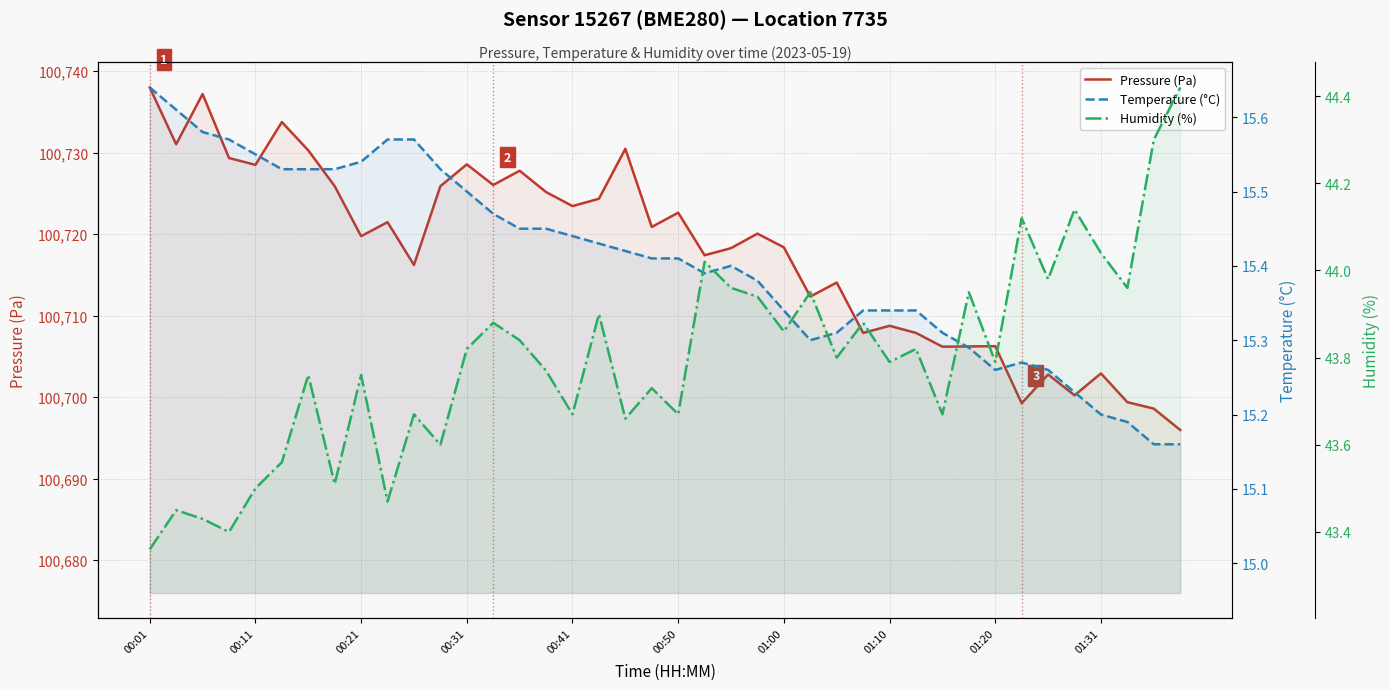

What is the difference between the second highest and minimum values in the Humidity (%) series?

0.9